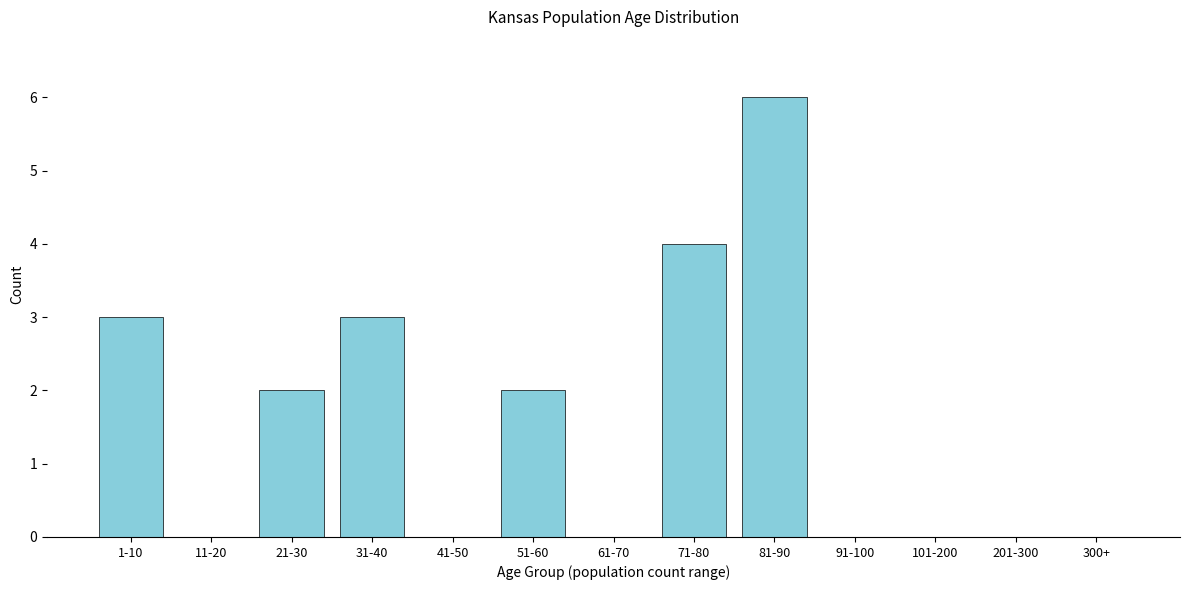

Reading left to right, what are all the values shown in this chart?

1-10=3	11-20=0	21-30=2	31-40=3	41-50=0	51-60=2	61-70=0	71-80=4	81-90=6	91-100=0	101-200=0	201-300=0	300+=0